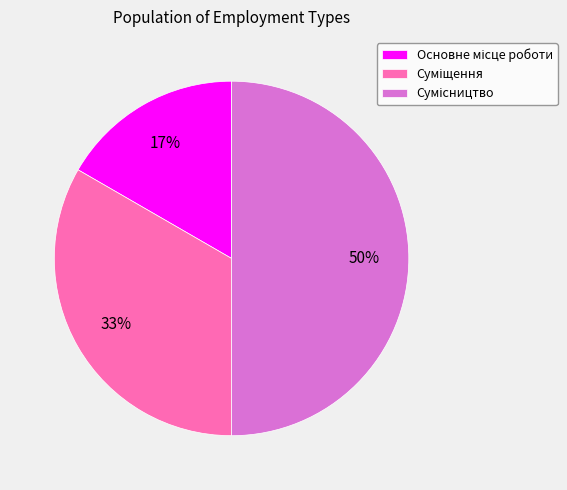

How many segments does this pie chart have?

3